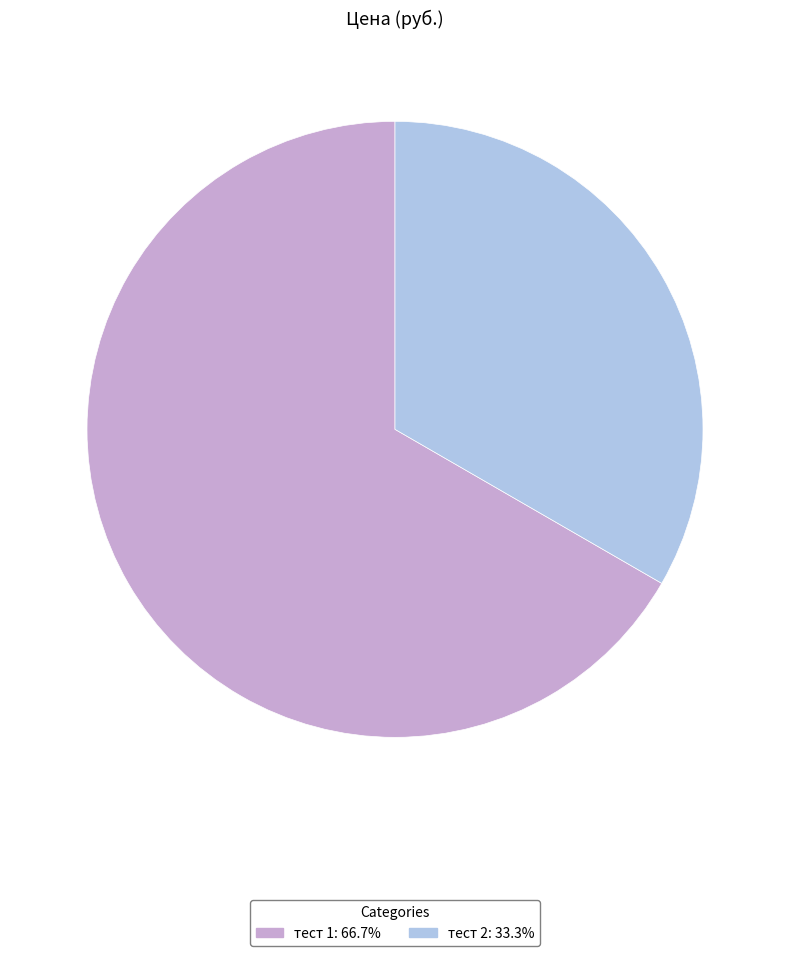

The тест 2 slice represents 33% of the pie. True or false?

True